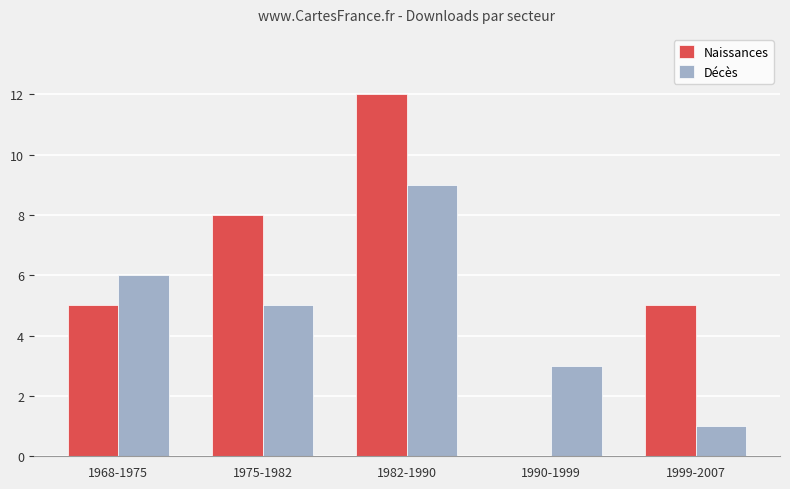

Reading right to left, list all the values displayed in this chart.

Naissances: 5	0	12	8	5
Décès: 1	3	9	5	6